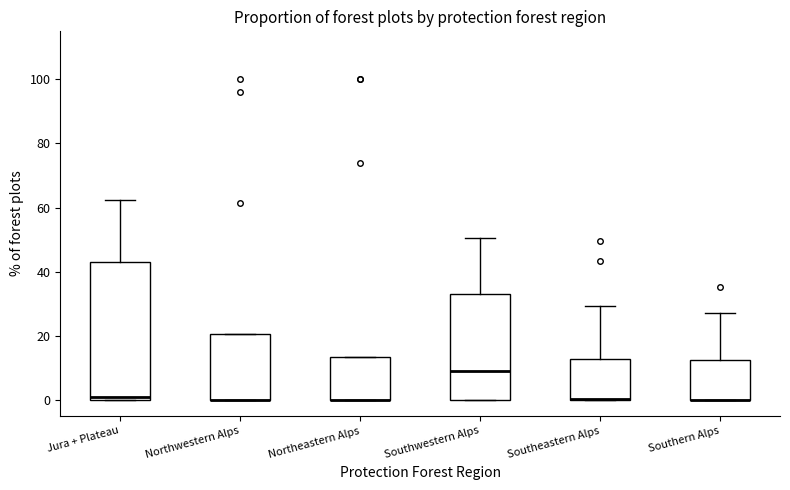

Where is the lower edge of the box for Southwestern Alps on the y-axis? The values are not printed on the chart, so give them approximately, as read against the axis.

0